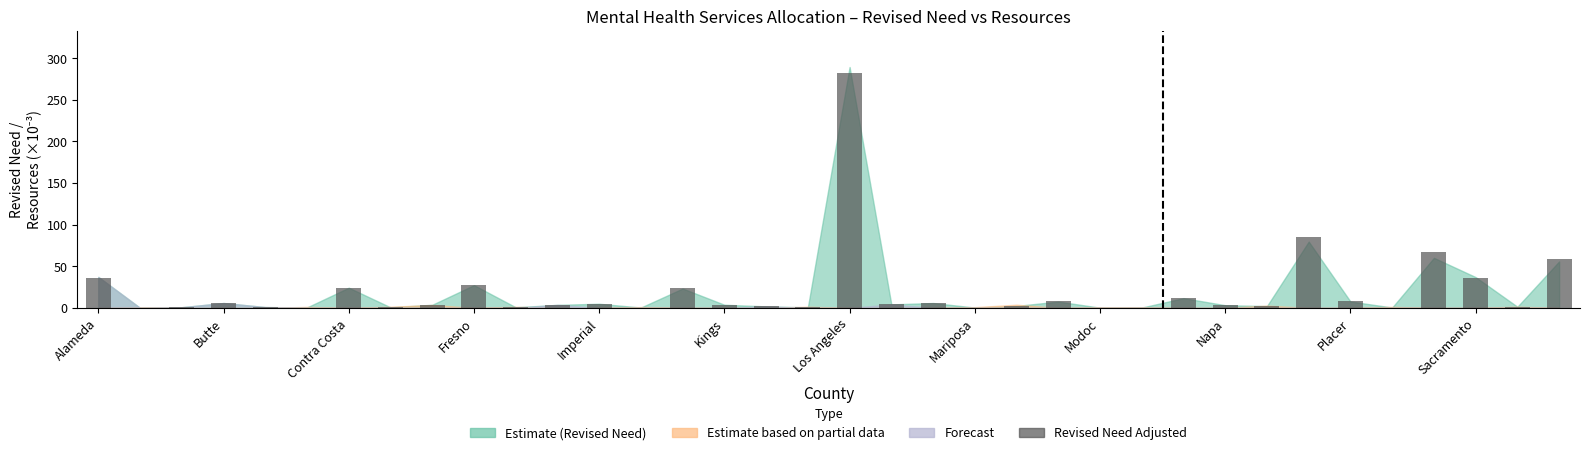

What is the sum of all values?

714.8